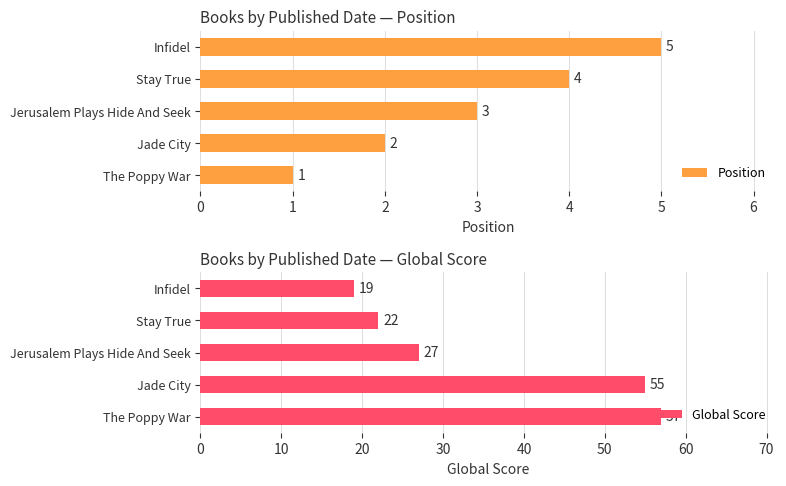

List the series in order of their overall mean, highest first.

Global Score, Position